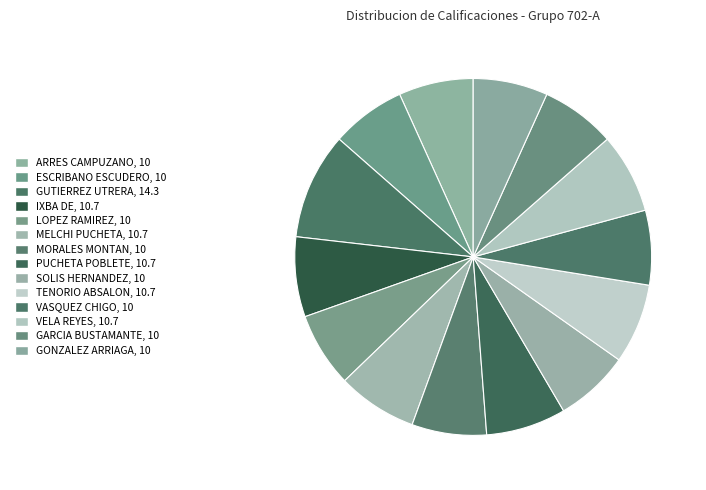

To the nearest percent, what is the difference between the largest and smallest slice percentages?

3%